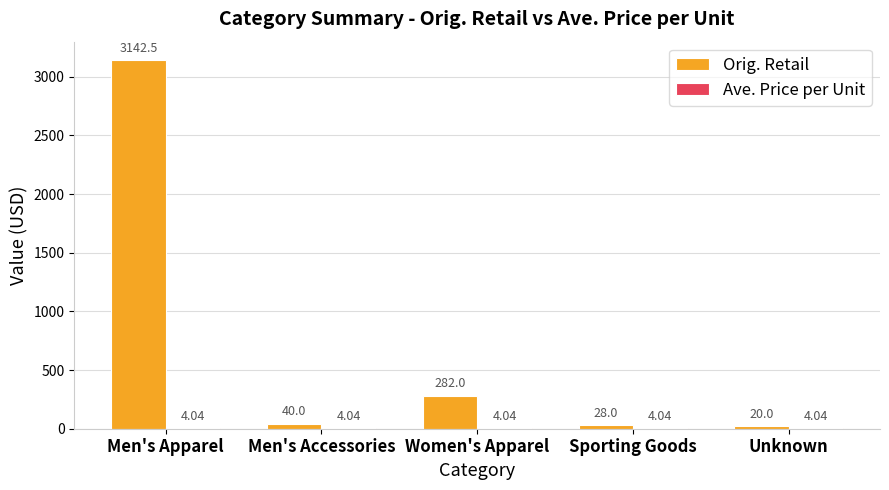

The Orig. Retail series shows 40.0 at Men's Accessories. True or false?

True